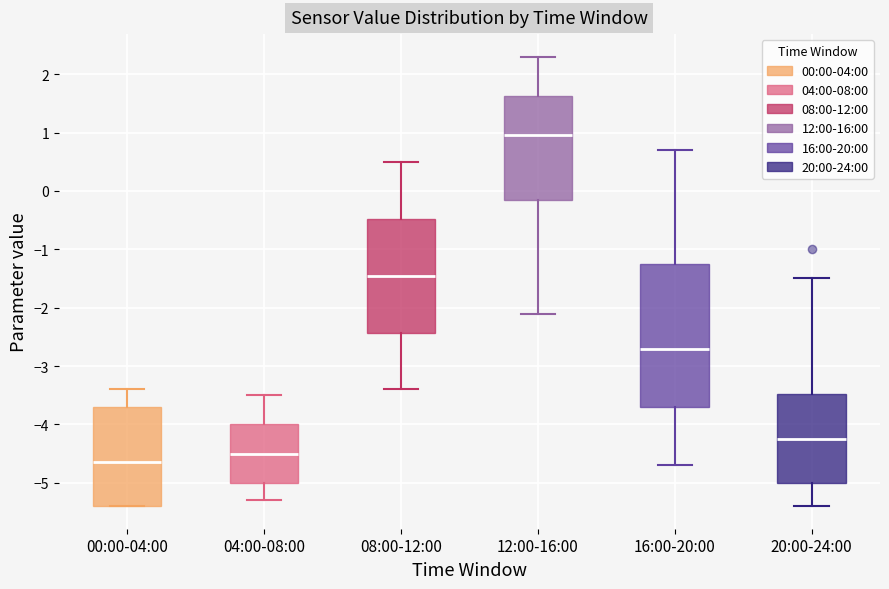

Comparing the boxes themselves (not the whiskers), which one is the tallest?

16:00-20:00